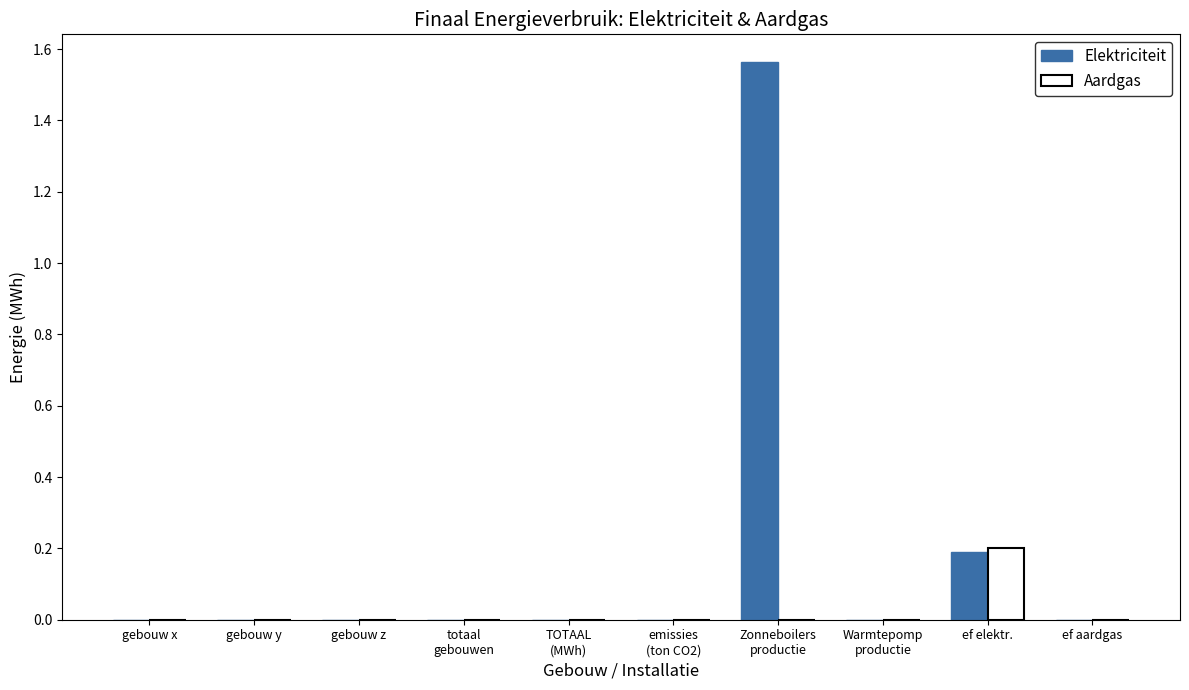

Is it true that Aardgas equals 0.0 at gebouw y?

True